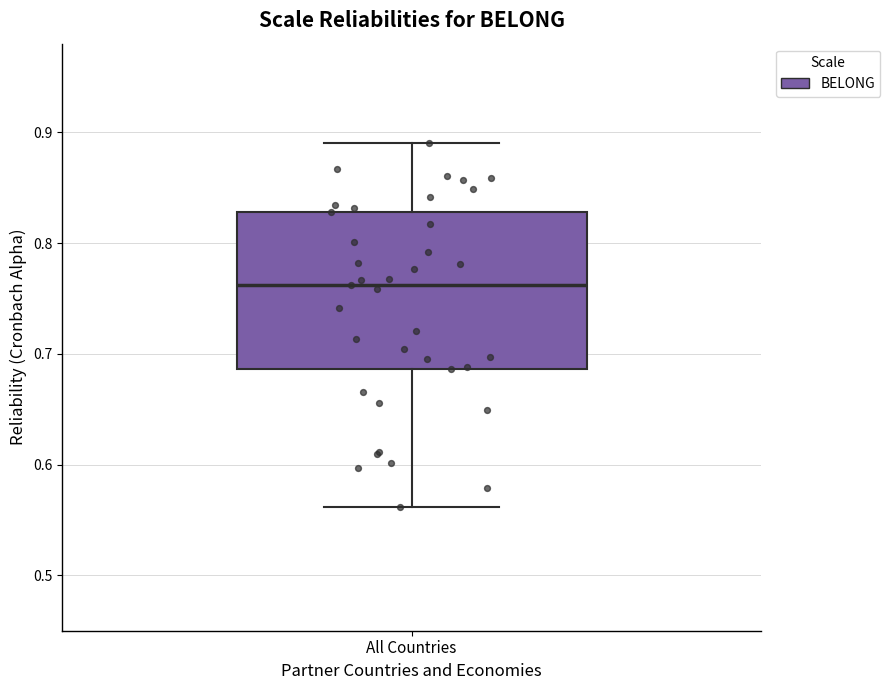

Transcribe this box plot: give where the median line is, the range the box spans, and where the two whiskers end, as read against the y-axis. The values are not printed on the chart, so give them approximately, as read against the axis.

median 0.76, box 0.69 to 0.83, whiskers 0.56 to 0.89